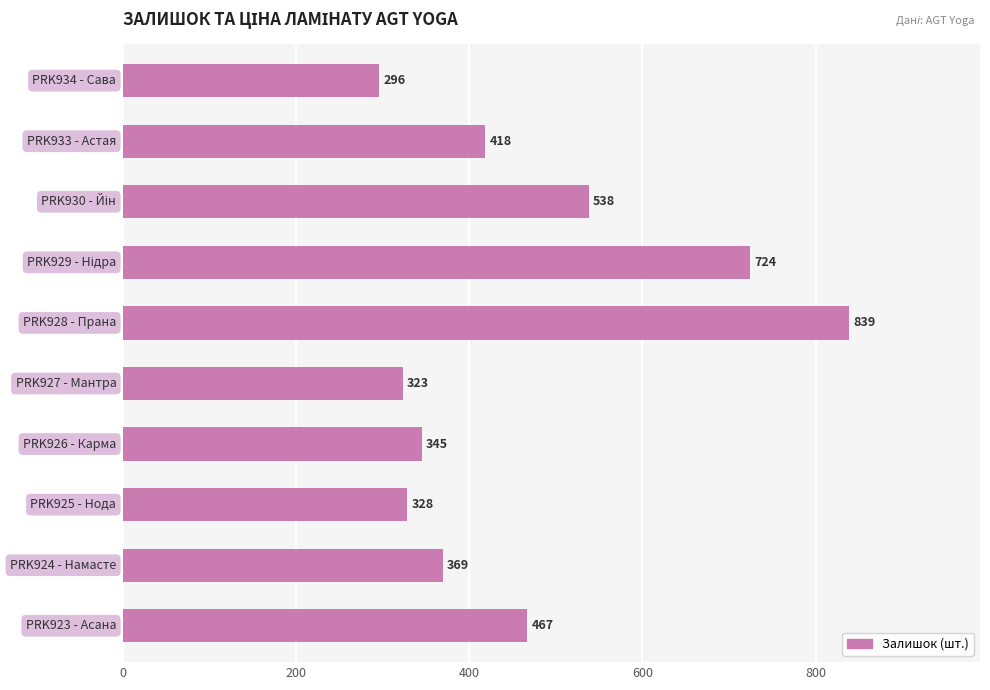

Reading bottom to top, extract all data points from this chart.

467	369	328	345	323	839	724	538	418	296